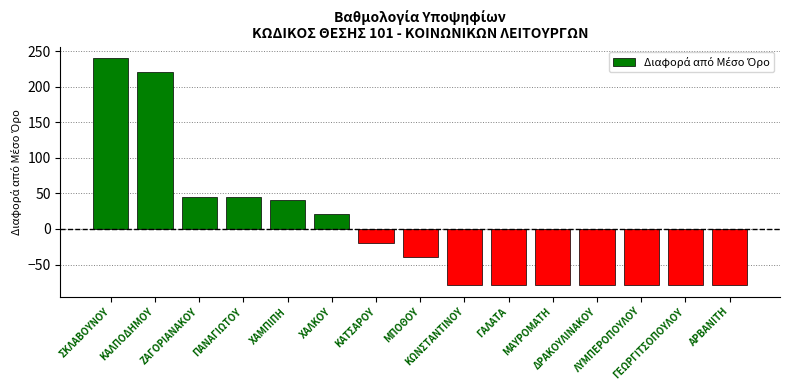

What is the difference between the second highest and minimum values?

300.0